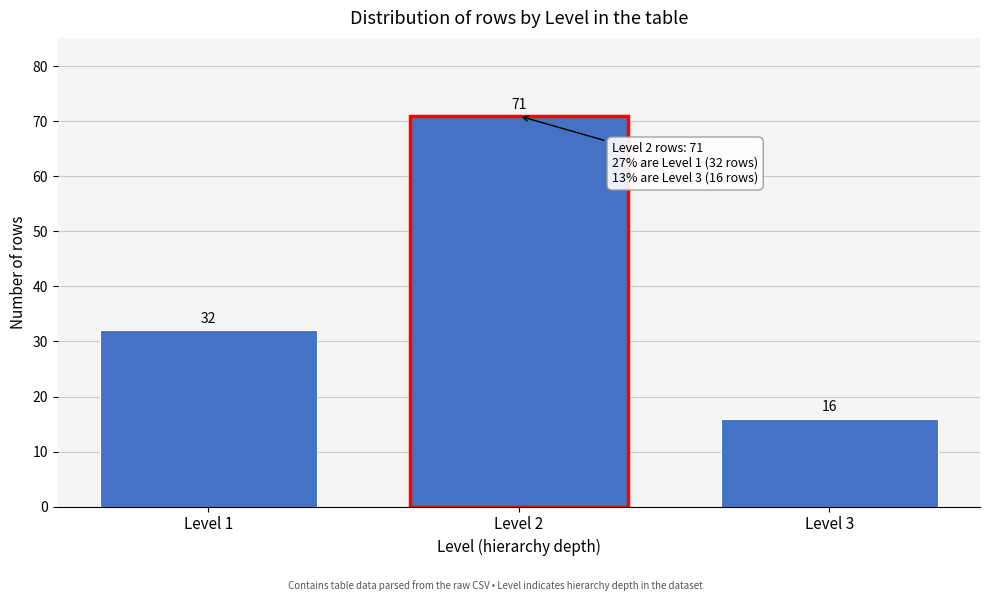

Reading right to left, what are all the values shown in this chart?

Level 3=16	Level 2=71	Level 1=32